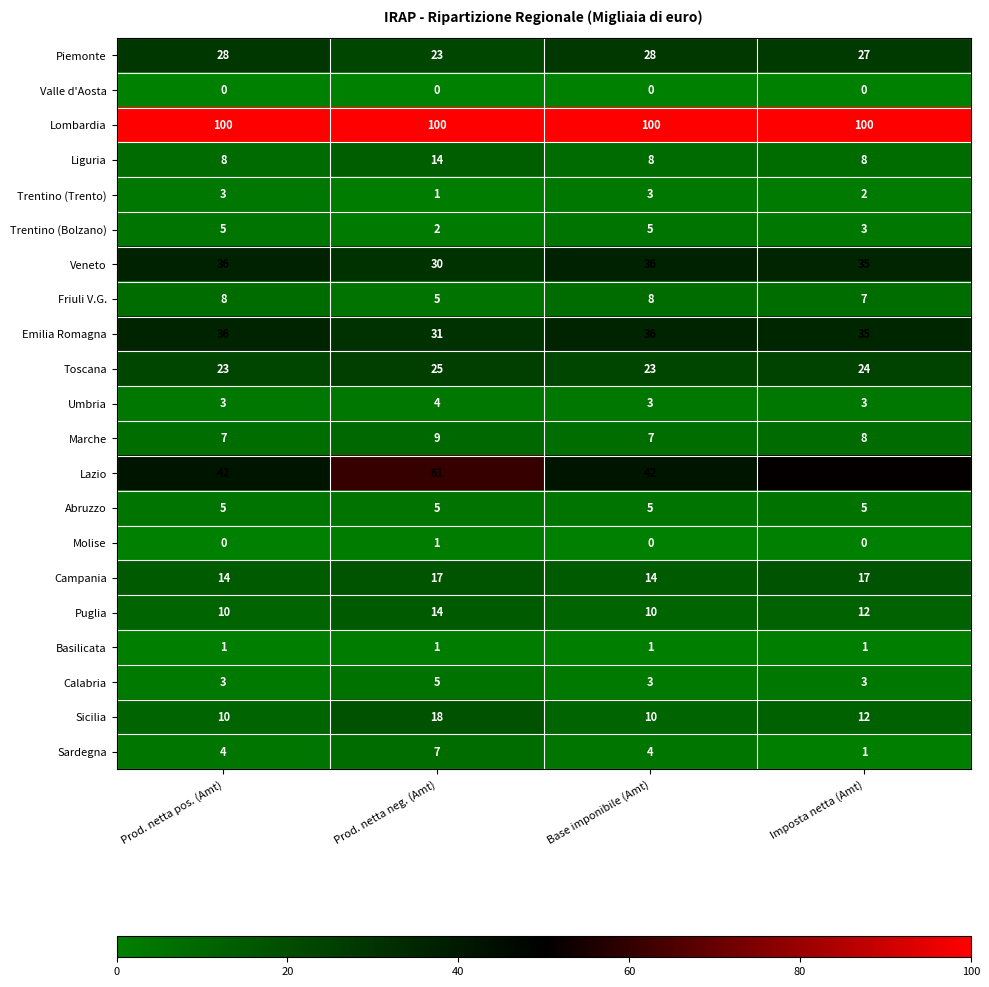

Which series has the largest total across all categories?

Lombardia